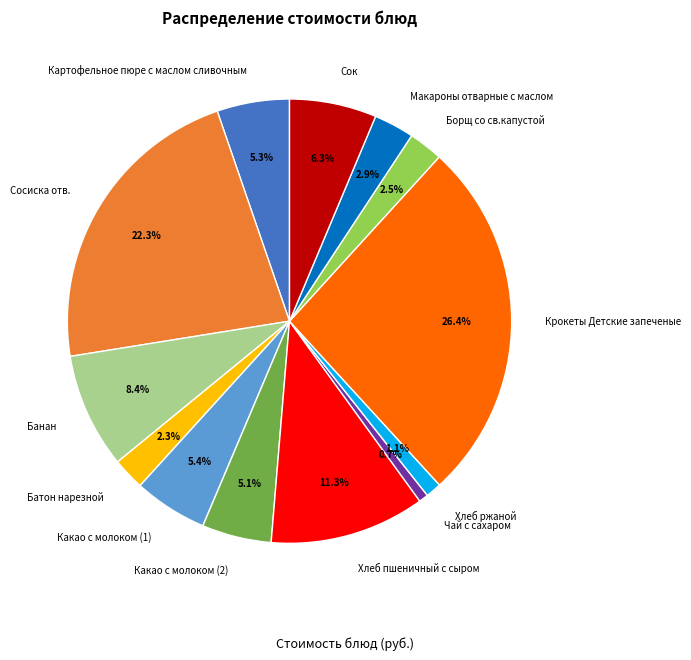

To the nearest percent, what portion does Батон нарезной represent?

2%